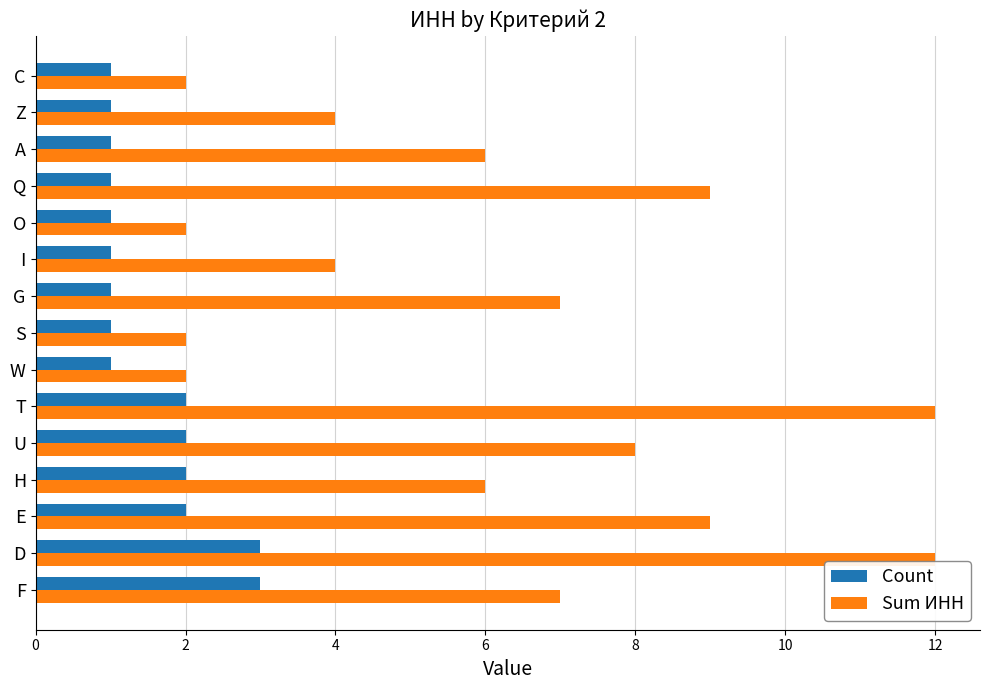

At which category is the sum across all series the highest?

D